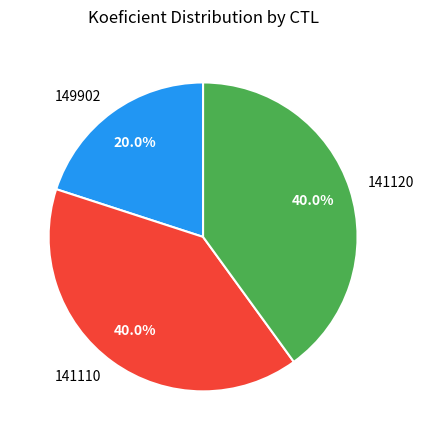

What percentage do 141120 and 141110 together represent?

80.0%